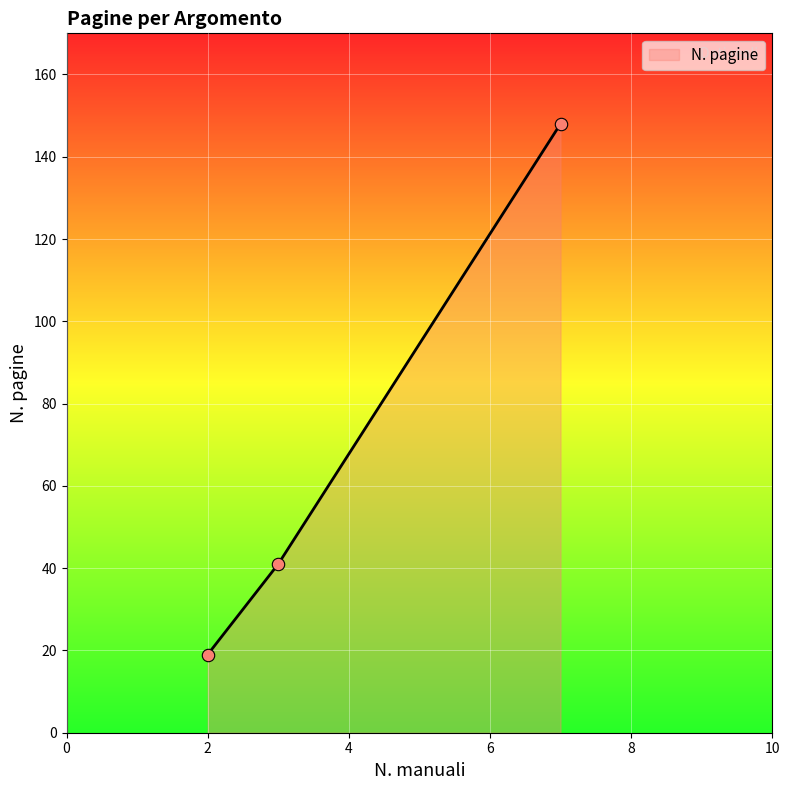

What is the maximum value shown in the chart?

148